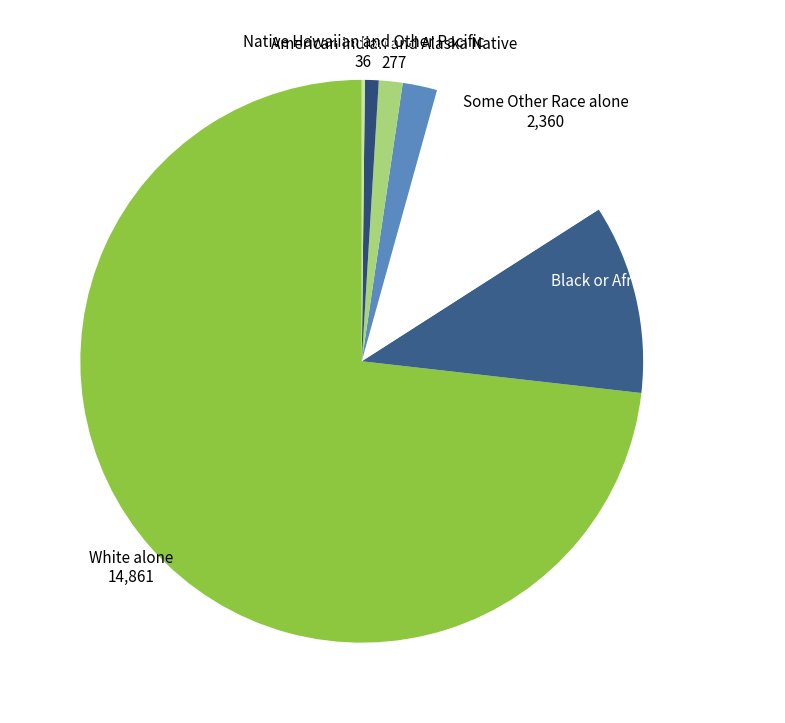

Do White alone and Black or African American alone together represent more than half of the pie?

Yes